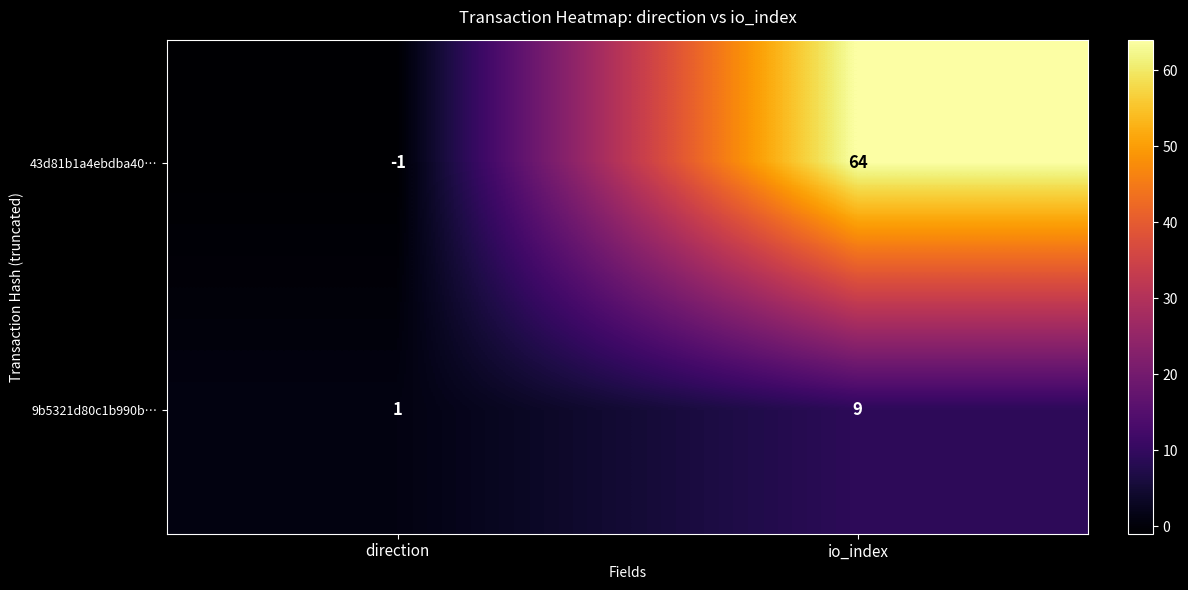

What is the difference between the 9b5321d80c1b990b… values at direction and io_index?

8